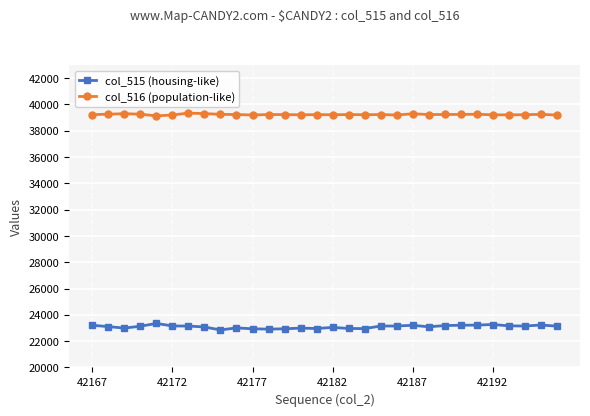

At how many categories does at least one series exceed 25276?

30